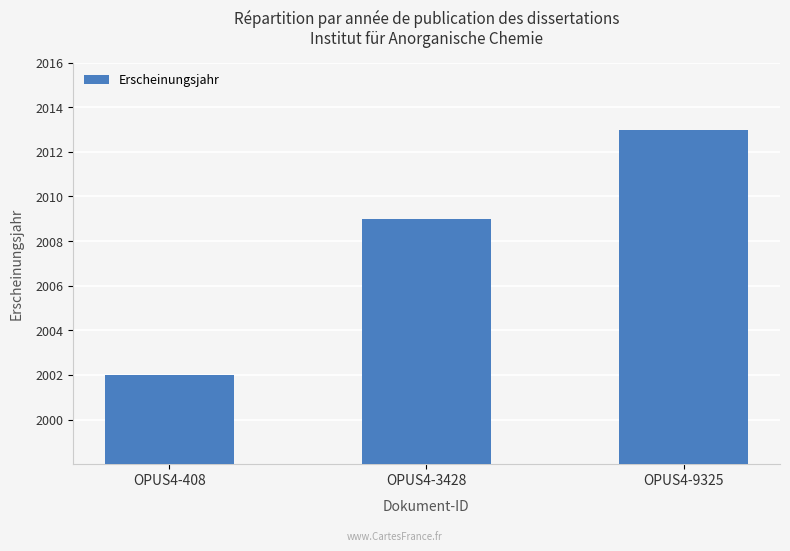

What is the ratio of the value at OPUS4-408 to the value at OPUS4-9325?

1.0